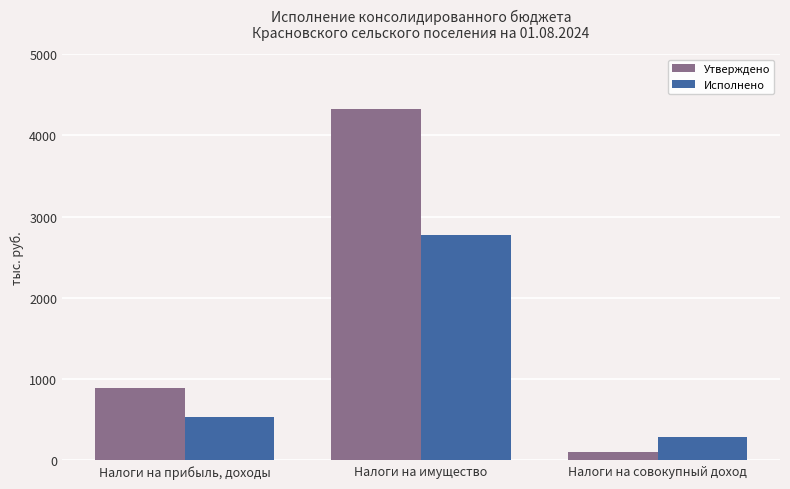

What is the label of the 1st bar from the right?

Налоги на совокупный доход